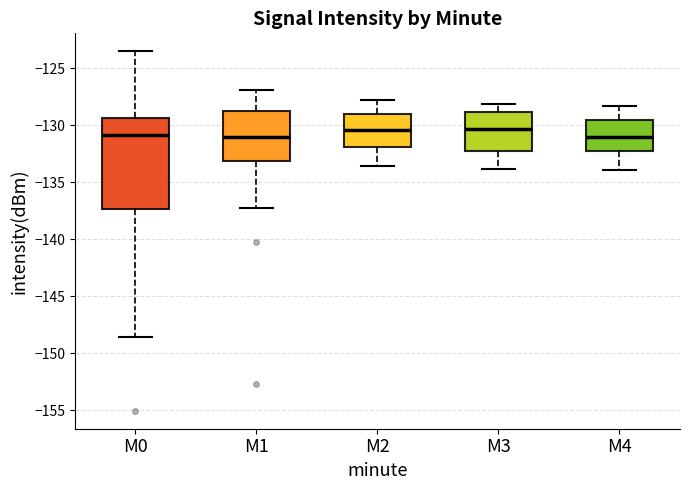

Which box is the tallest, from its lower edge to its upper edge?

M0